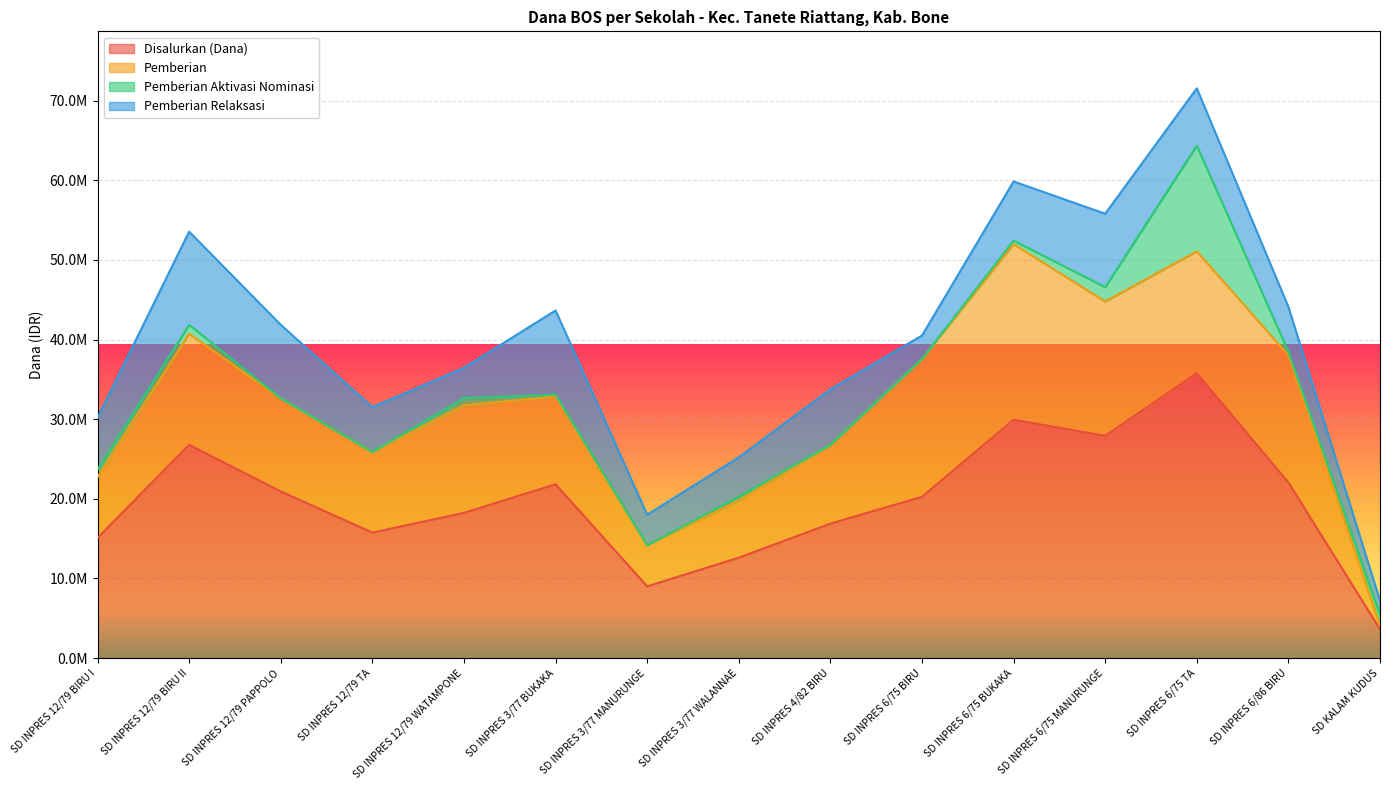

What is the difference between the Disalurkan (Dana) values at SD INPRES 3/77 WALANNAE and SD INPRES 6/75 BUKAKA?

17325000